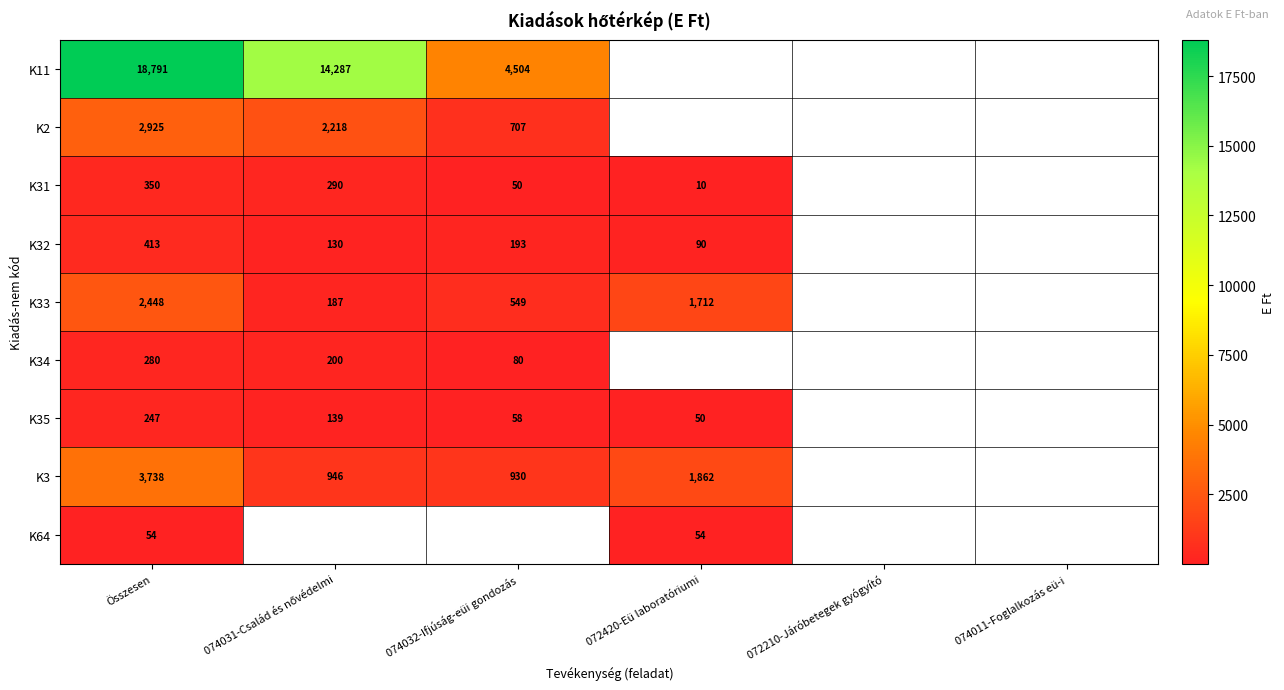

The value of K3 at Összesen is 3738. True or false?

True